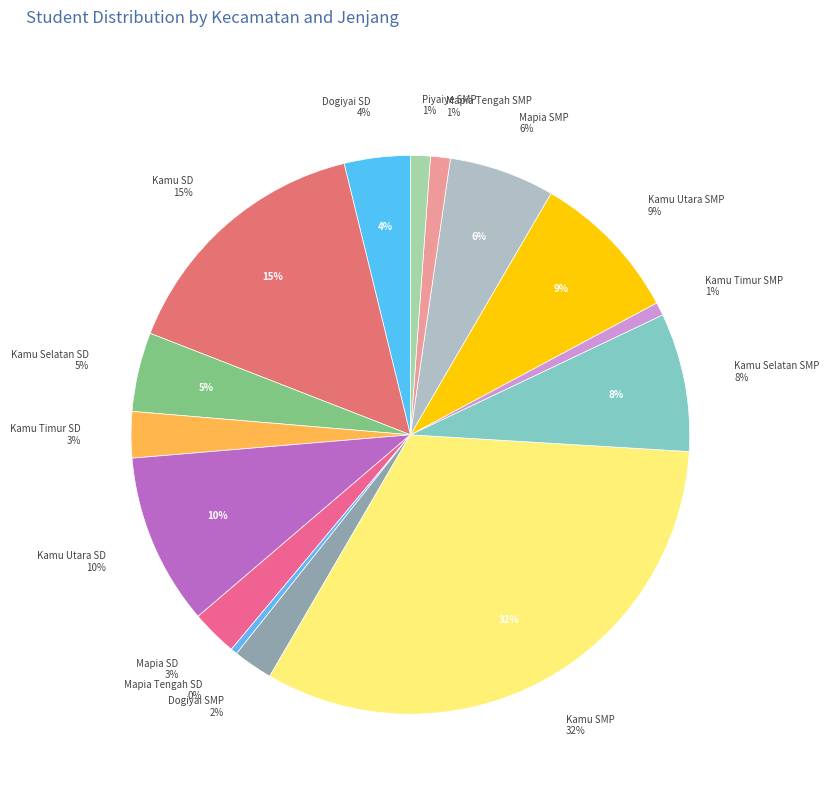

Do Kamu Utara SD and Dogiyai SD together represent more than half of the pie?

No